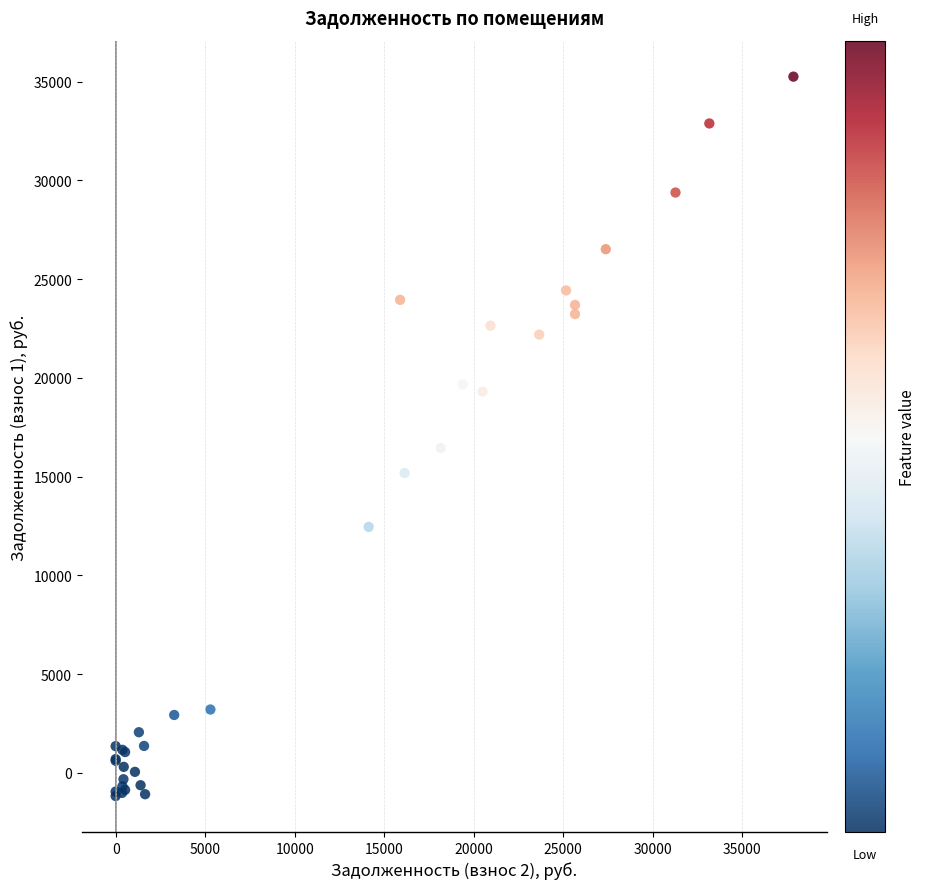

What Y value in the scatter plot is closest to 17038?

16445.0